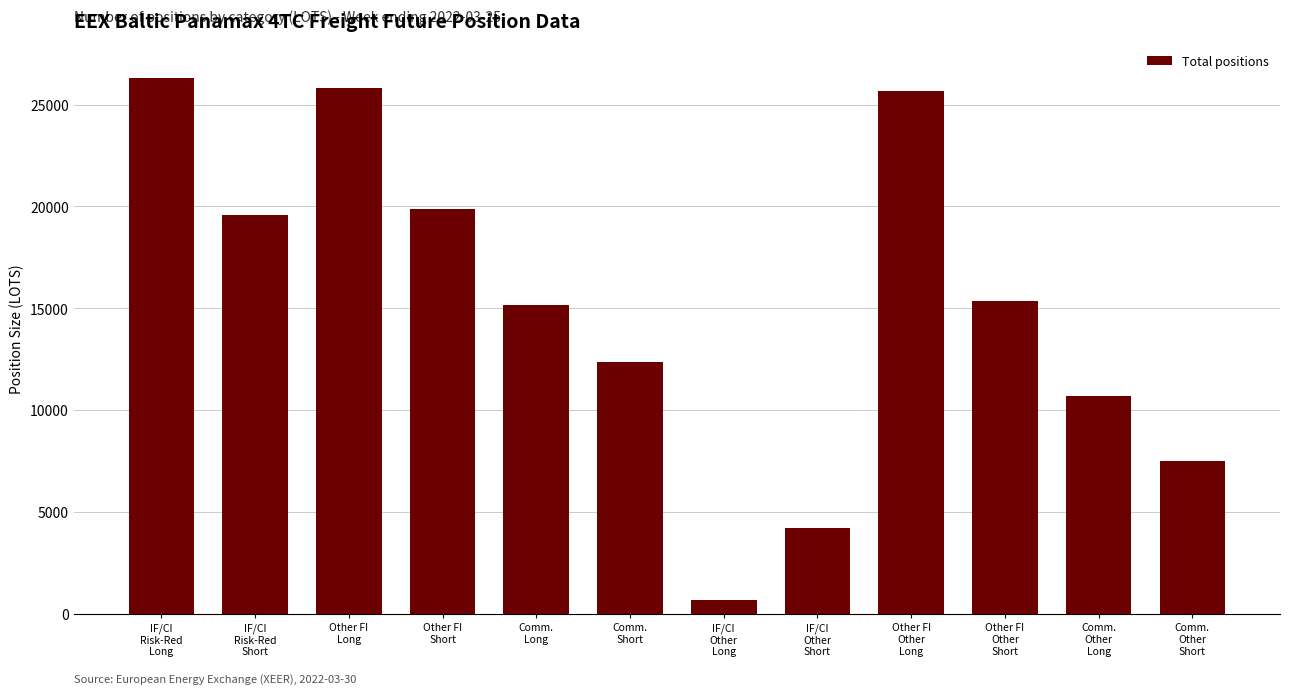

What is the greatest value displayed?

26326.8